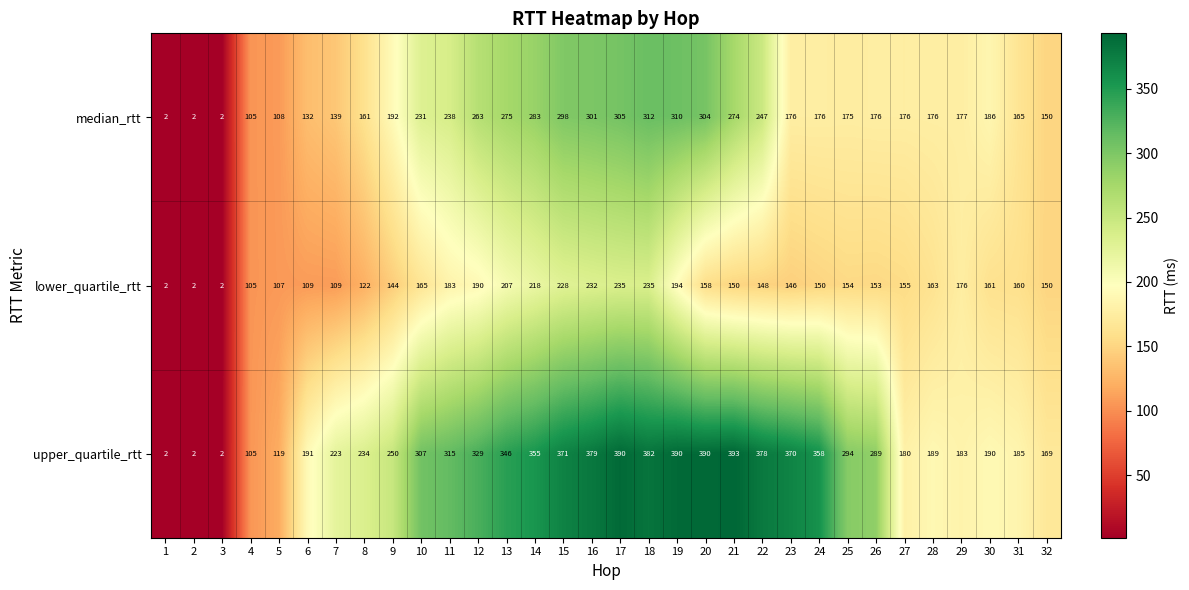

What is the difference between the maximum and minimum values in the upper_quartile_rtt series?

391